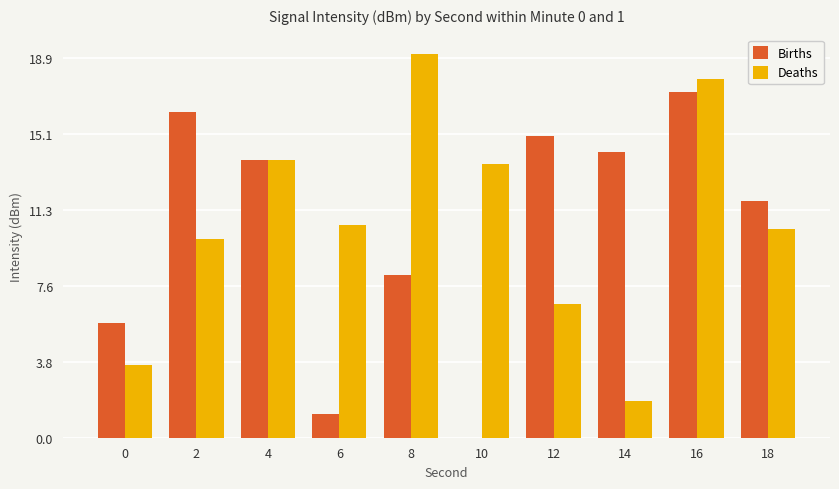

Is it true that Deaths equals 19.1 at 8?

True